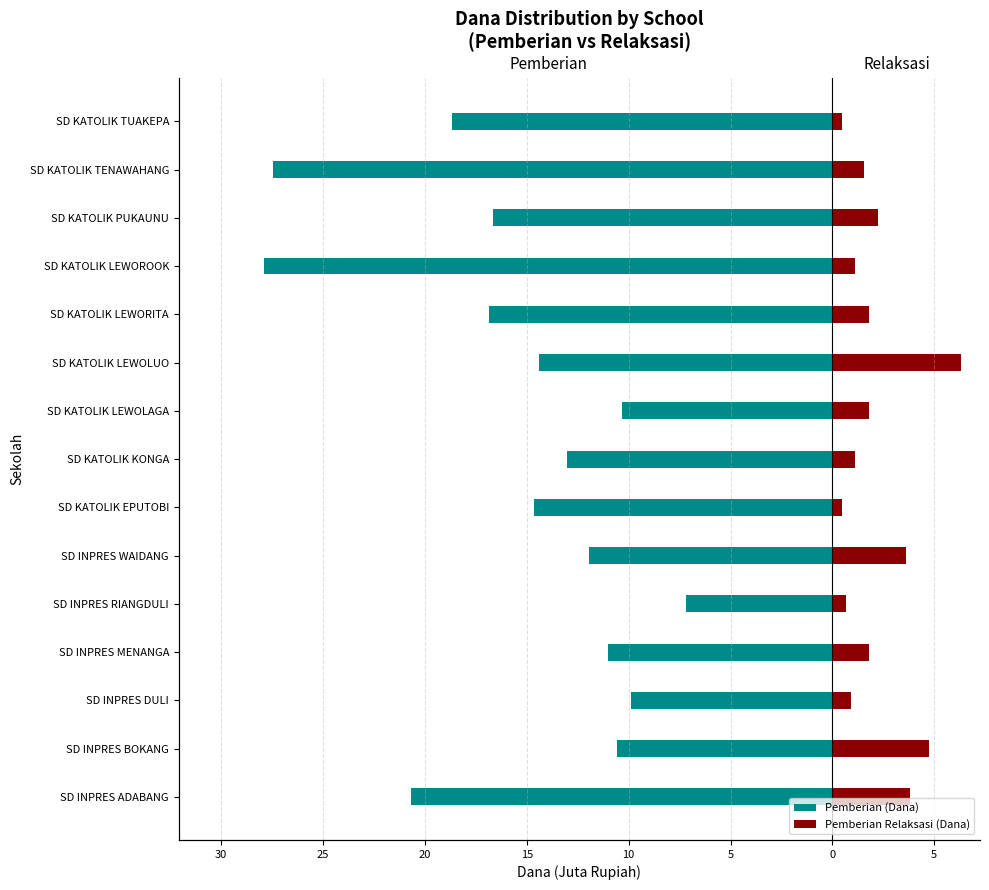

The value of Pemberian Relaksasi (Dana) at SD KATOLIK TUAKEPA is 0.7. True or false?

False